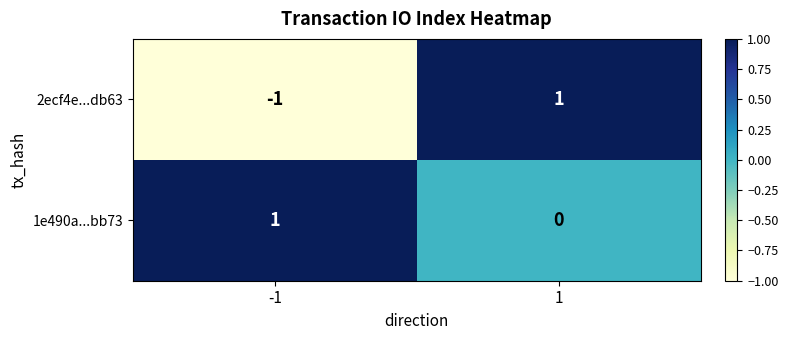

At -1, list the series in order from smallest to largest.

2ecf4e...db63, 1e490a...bb73